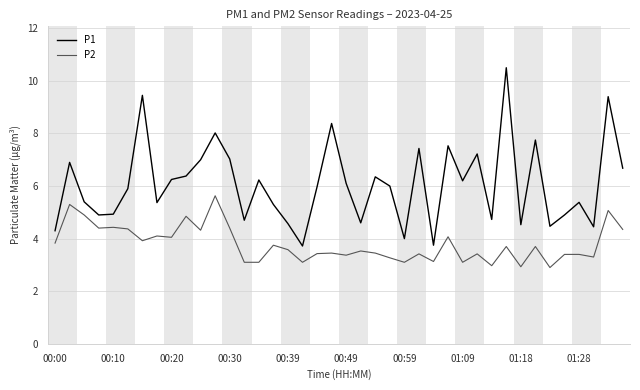

What is the highest value of the P1 series?

10.5